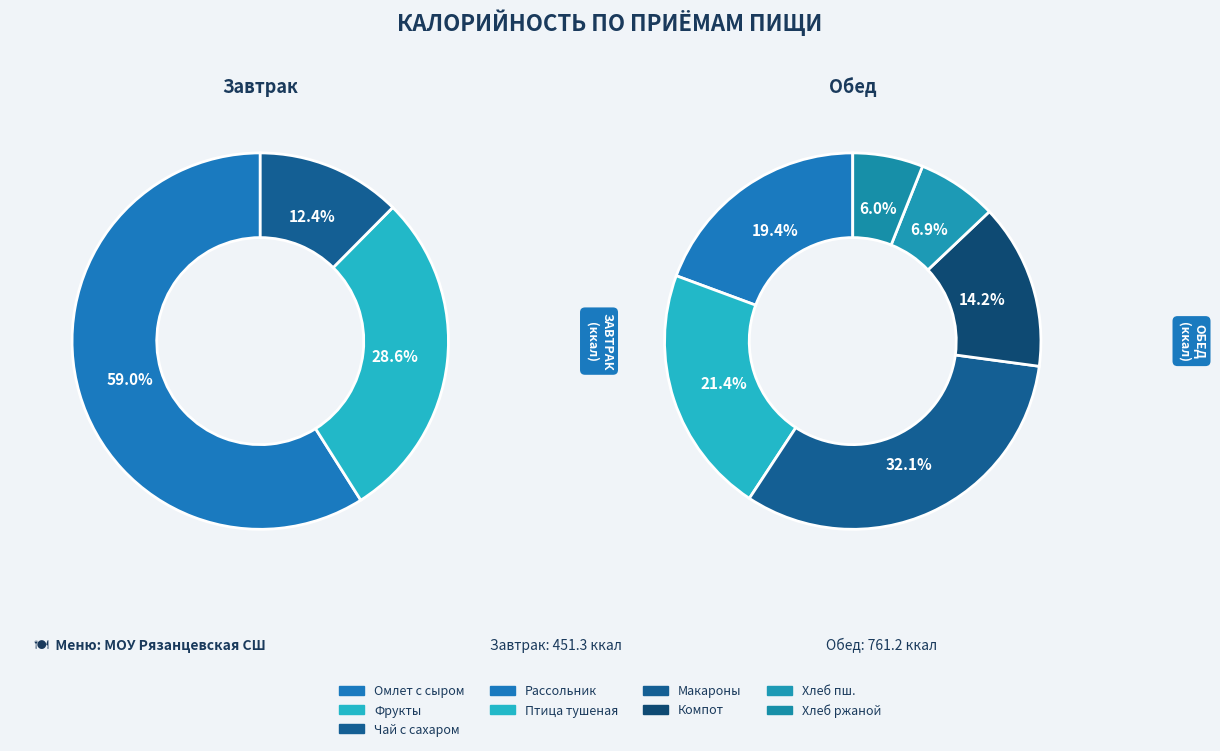

What is the change in value from Компот из свежих плодов to Хлеб ржаной?

-62.2